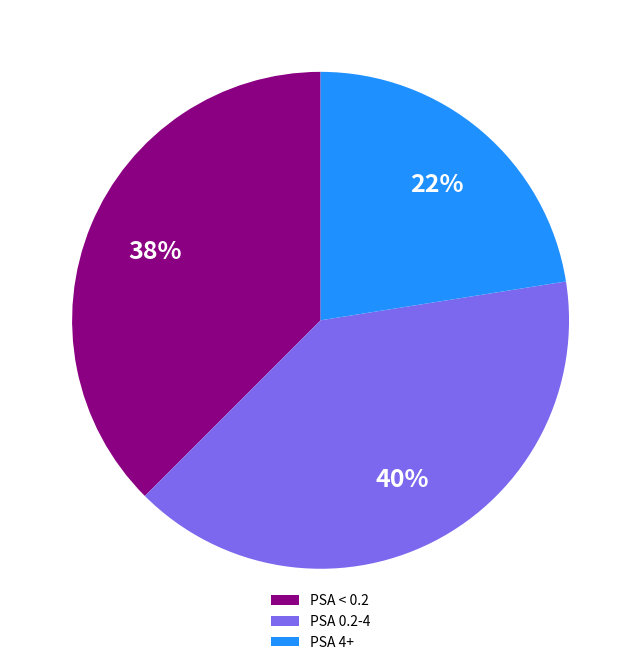

Is the sum of PSA 0.2-4 and PSA 4+ greater than half?

Yes